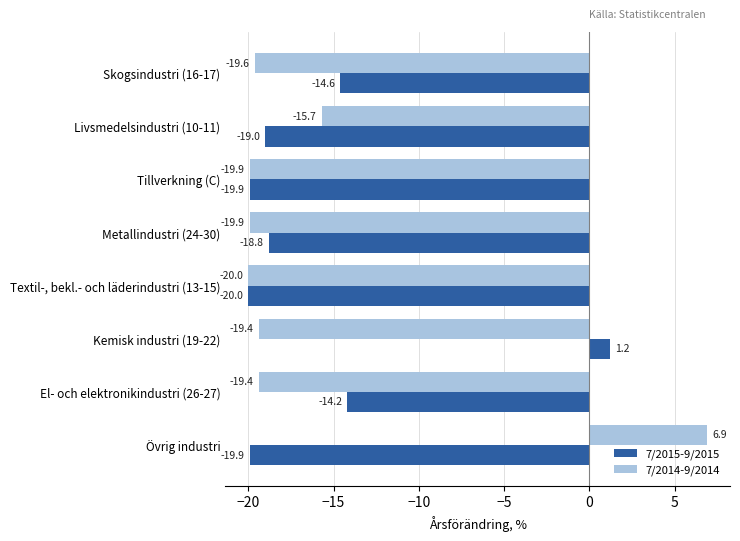

How many values in 7/2015-9/2015 are below zero?

7